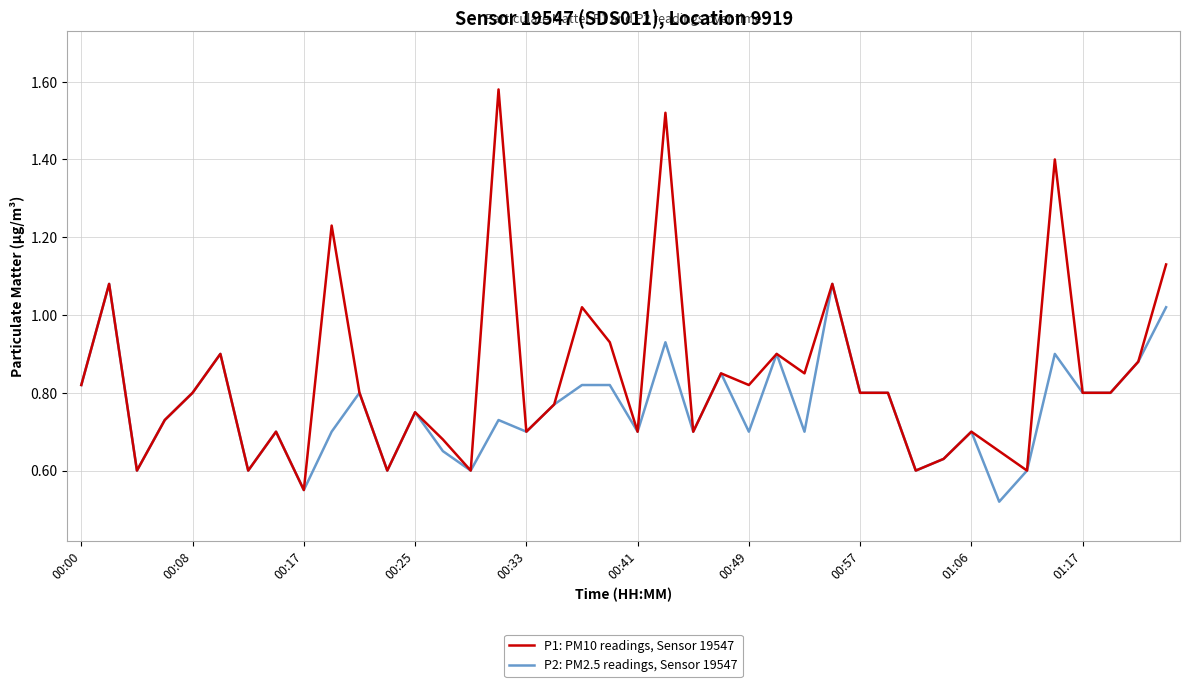

List the series in order of their overall mean, highest first.

P1: PM10 readings, Sensor 19547, P2: PM2.5 readings, Sensor 19547